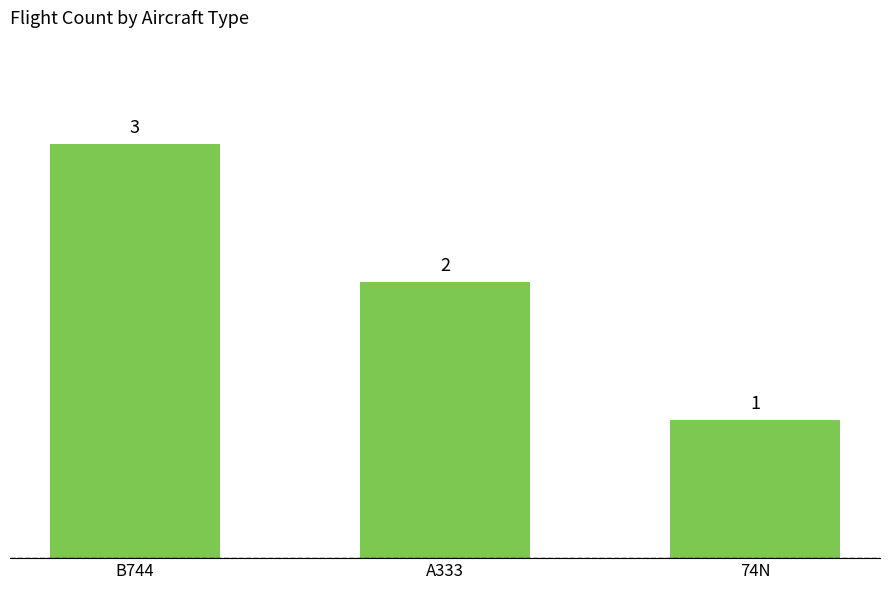

Rank the categories by value from lowest to highest.

74N, A333, B744